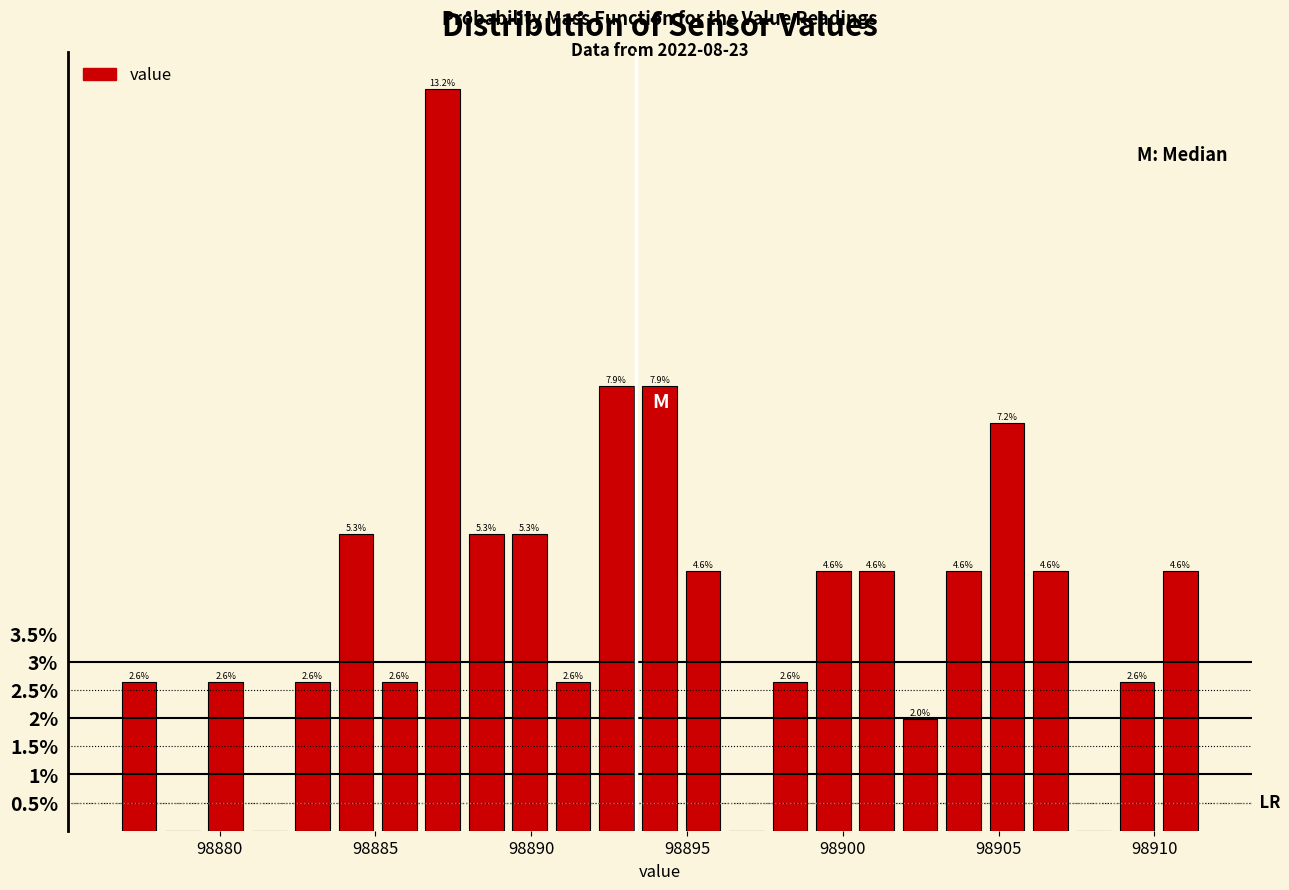

Read against the x-axis, roughly where is the centre of the tallest bar?

98887.0